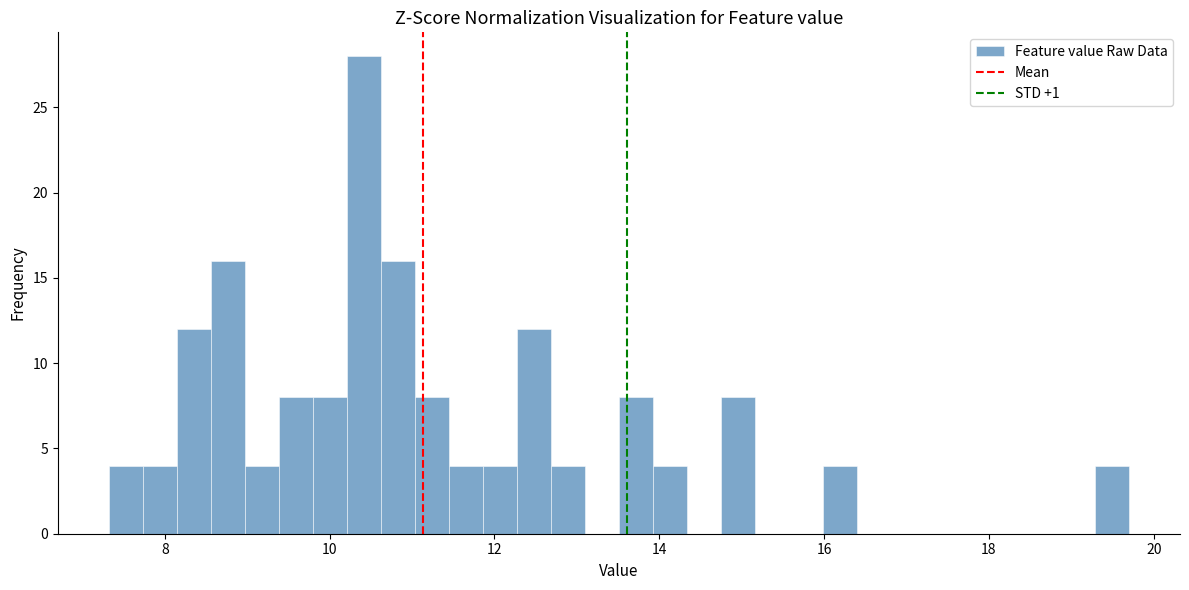

Around what value on the x-axis is the tallest bar? Give the approximate position of its centre, as read against the axis.

10.4